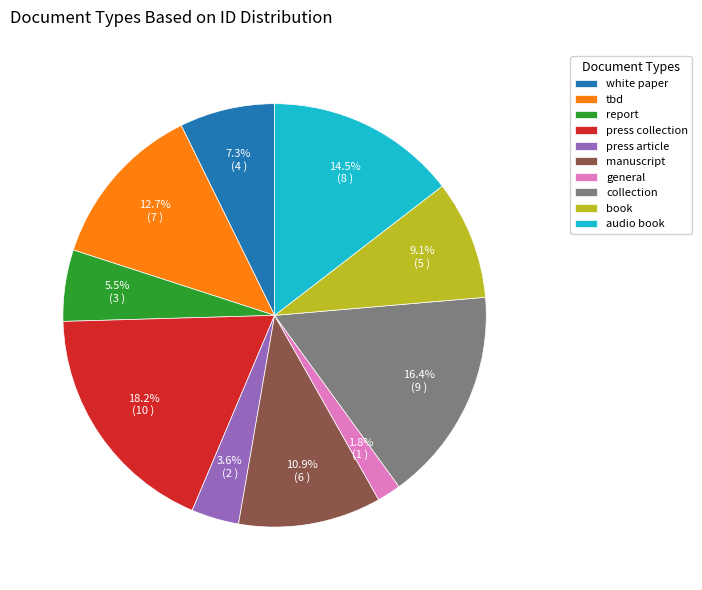

Which category has the biggest portion of the pie?

press collection